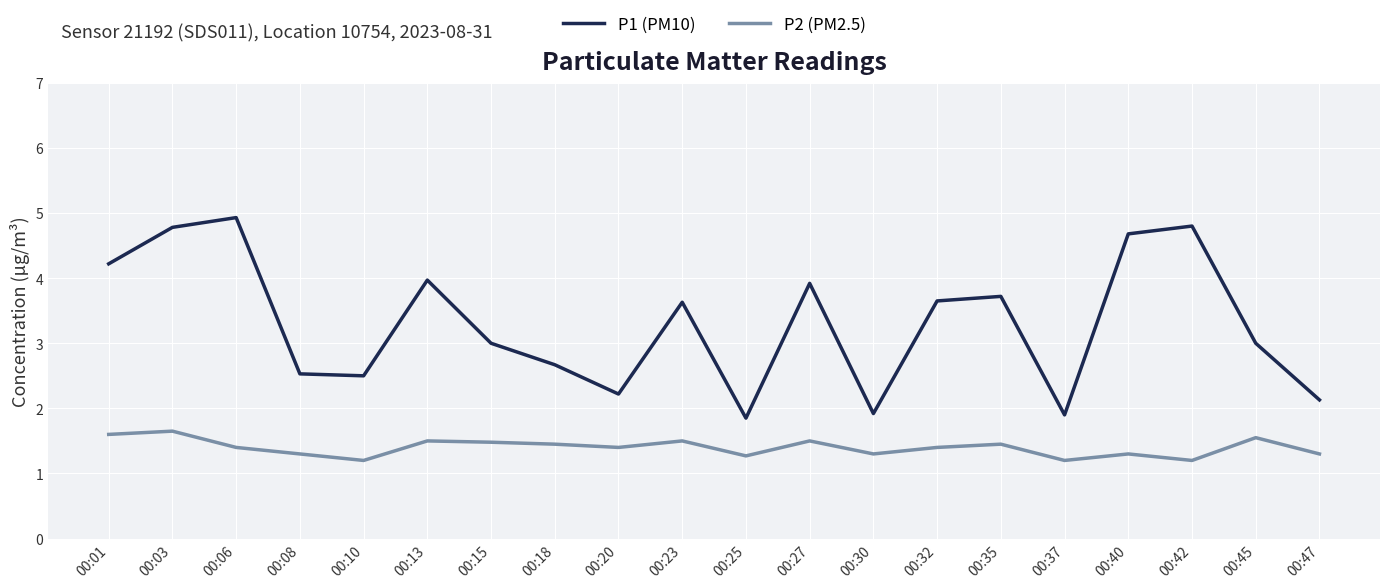

Does the chart display data point markers on the line(s)?

No